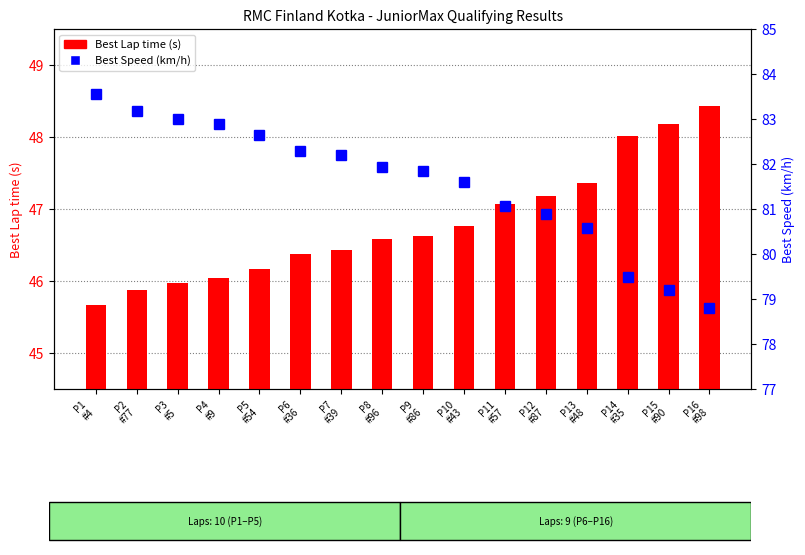

Reading left to right, what are all the values shown in this chart?

Best Lap time (s): 45.7	45.9	46.0	46.0	46.2	46.4	46.4	46.6	46.6	46.8	47.1	47.2	47.4	48.0	48.2	48.4
Best Speed (km/h): 83.6	83.2	83.0	82.9	82.6	82.3	82.2	81.9	81.8	81.6	81.1	80.9	80.6	79.5	79.2	78.8